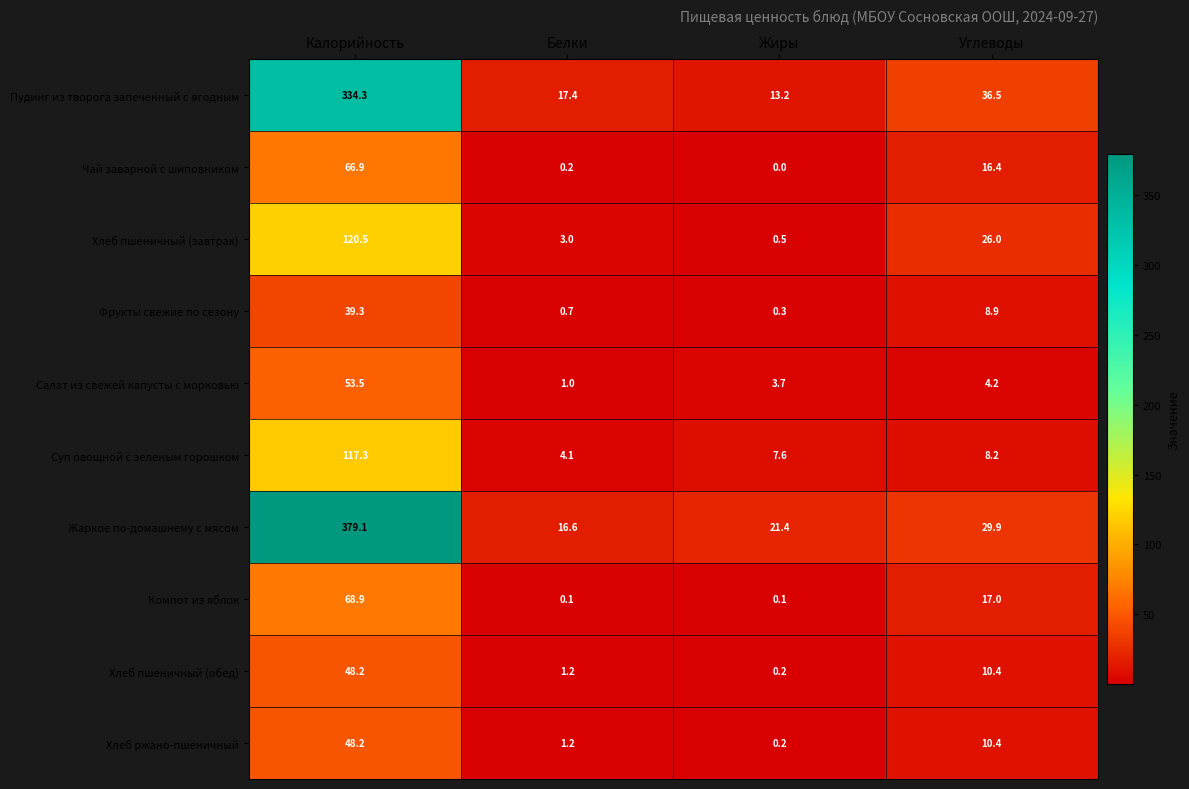

Is it true that Суп овощной с зеленым горошком equals 7.6 at Жиры?

True